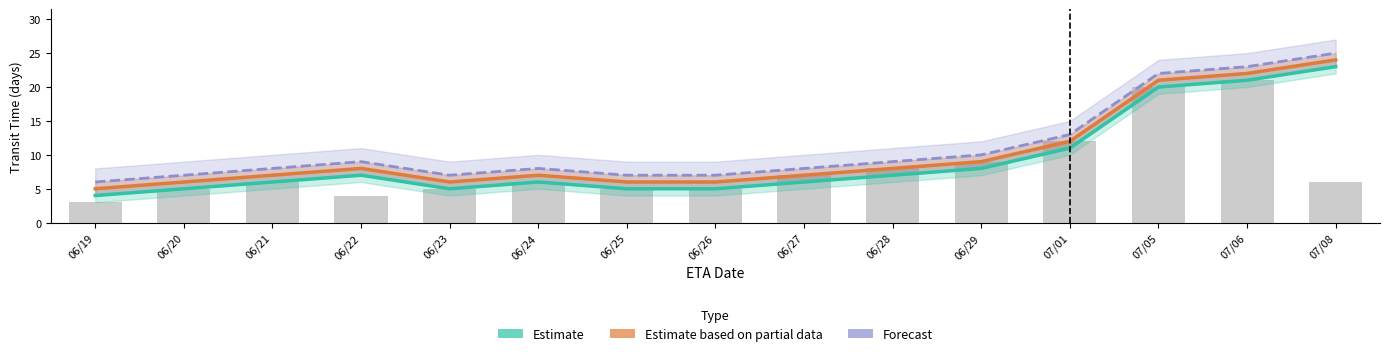

What is the label of the 4th bar from the left?

06/22